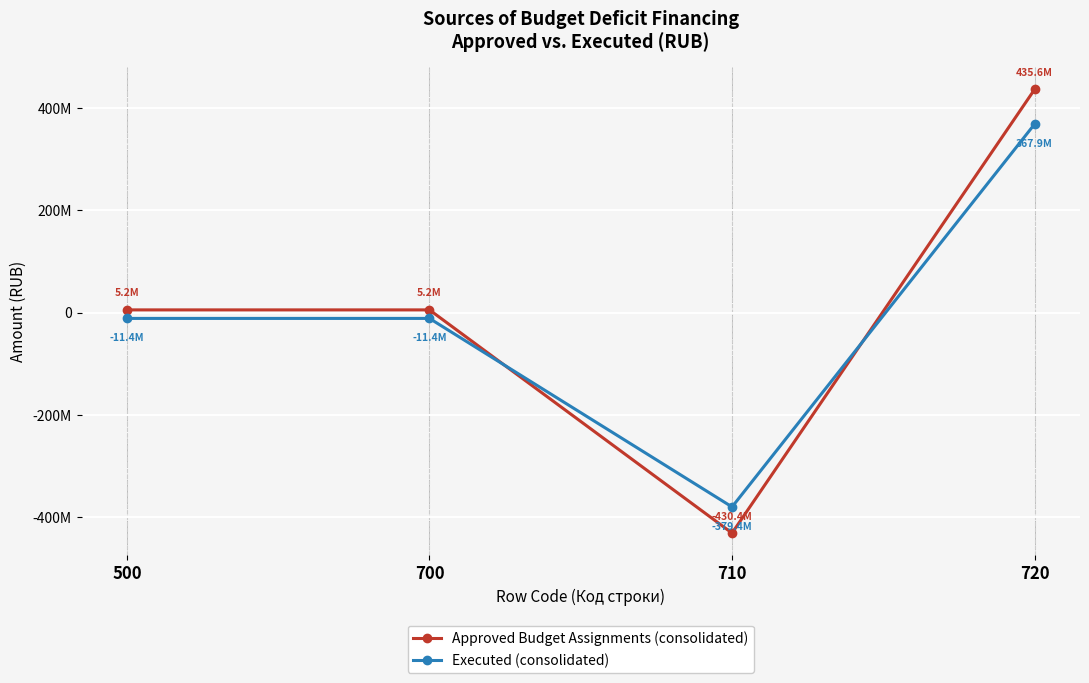

Reading right to left, transcribe all the data shown in this chart.

Approved Budget Assignments (consolidated): 720=435629302.2	710=-430382387.2	700=5246915.0	500=5246915.0
Executed (consolidated): 720=367948923.5	710=-379358370.8	700=-11409447.3	500=-11409447.3